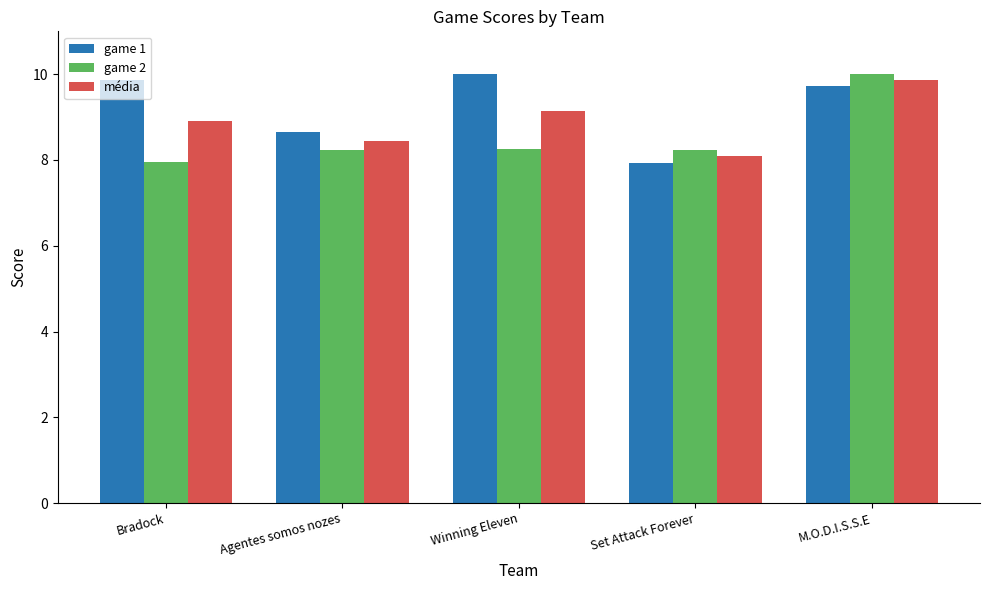

What is the spread (max minus min) of values at Agentes somos nozes?

0.4